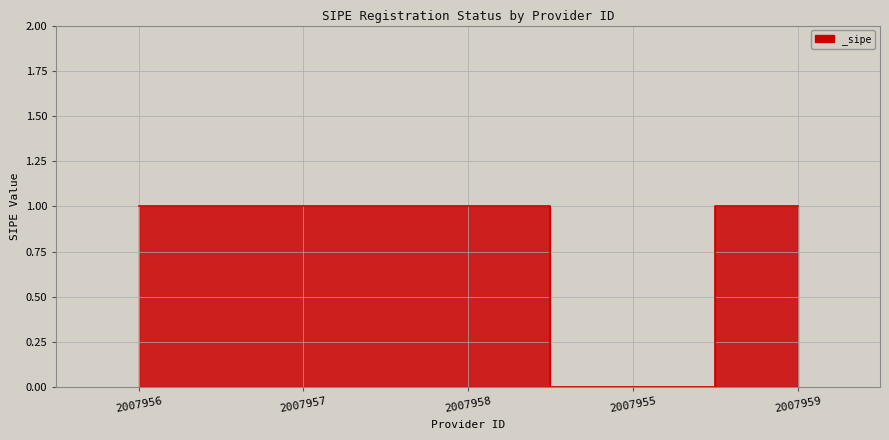

The value at 2007958 is 1. True or false?

True